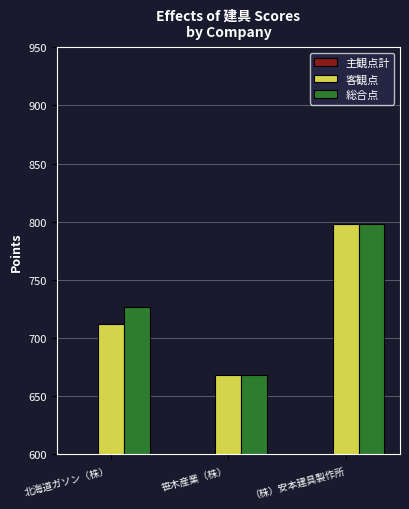

The 主観点計 series shows 15 at 北海道ガソン（株）. True or false?

True